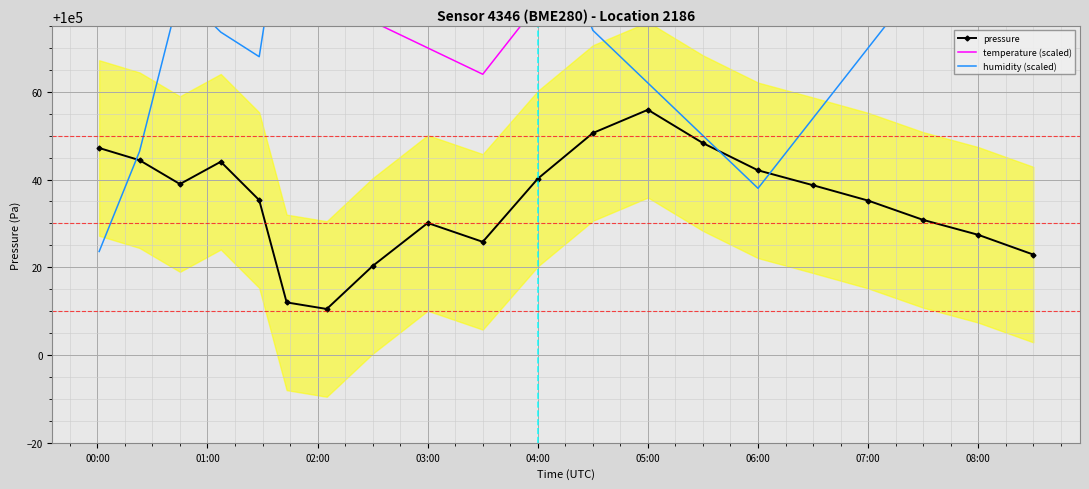

What is the maximum value for temperature (scaled)?

100200.0